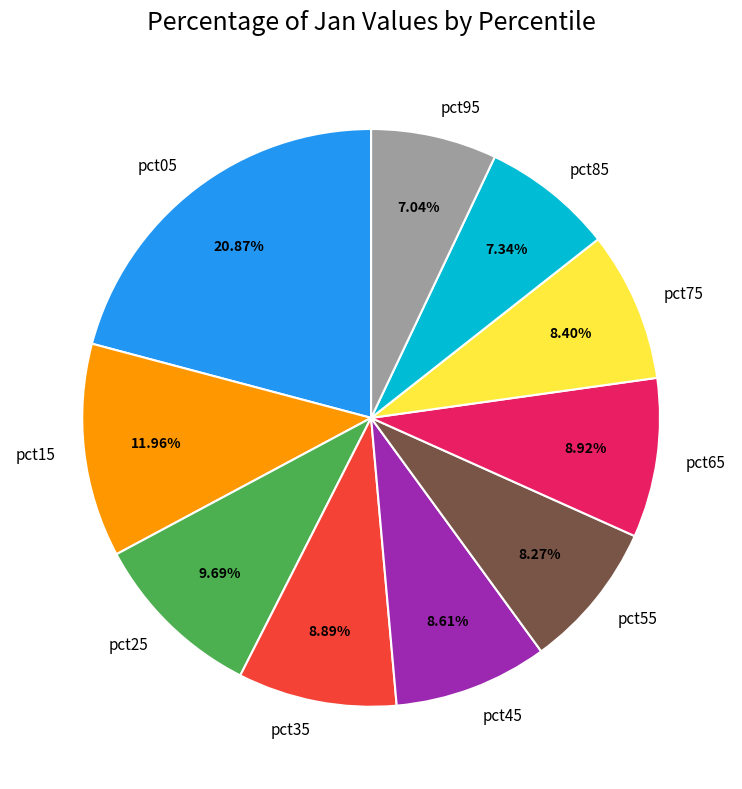

Do pct35 and pct05 together represent more than half of the pie?

No